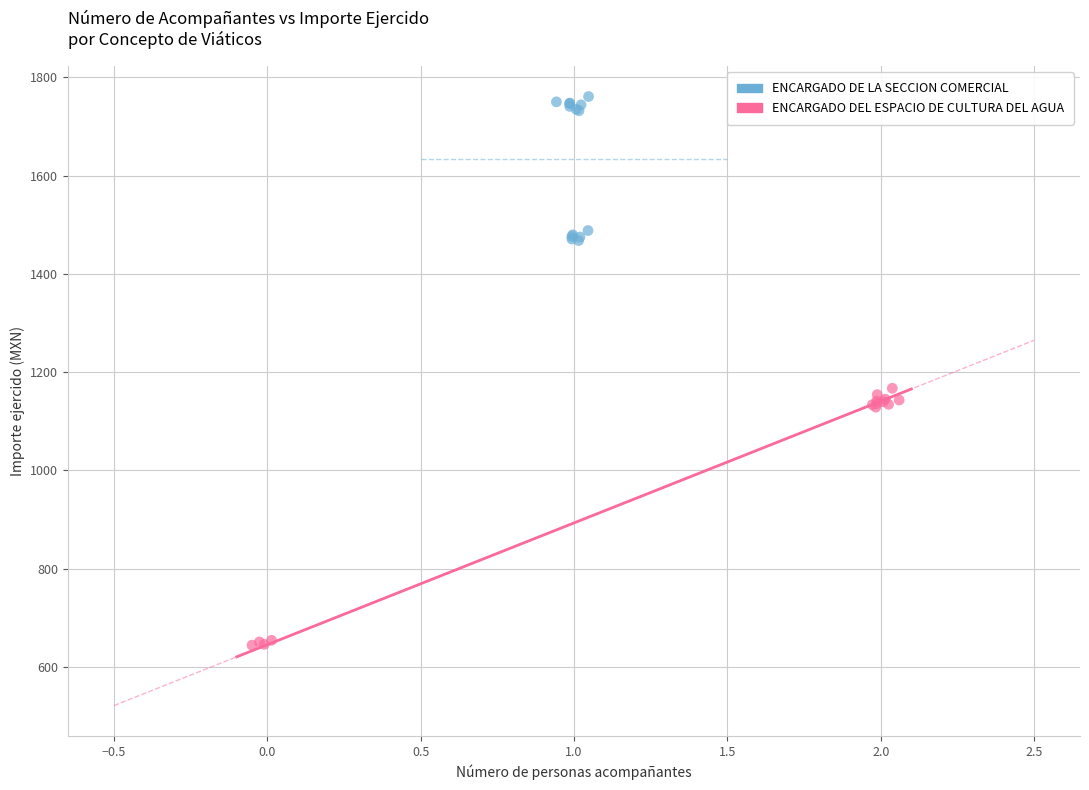

Which series has the largest Y range (max minus min)?

ENCARGADO DEL ESPACIO DE CULTURA DEL AGUA